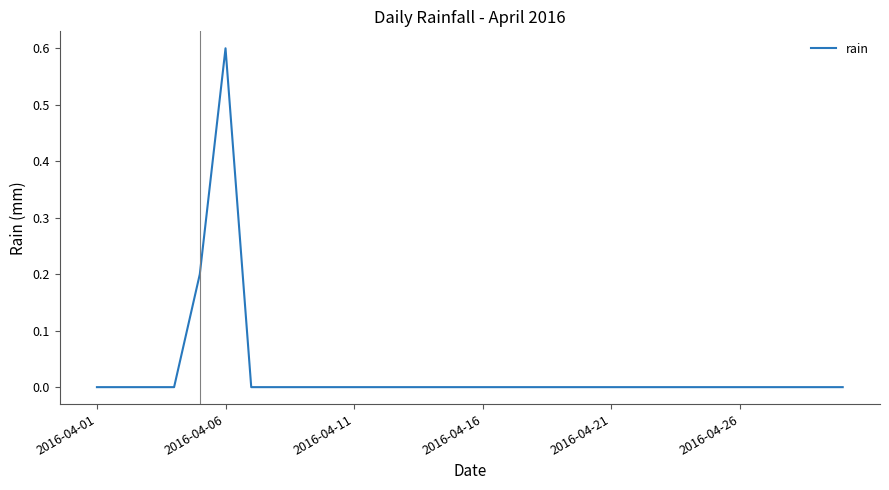

What is the difference between the maximum and minimum values?

0.6